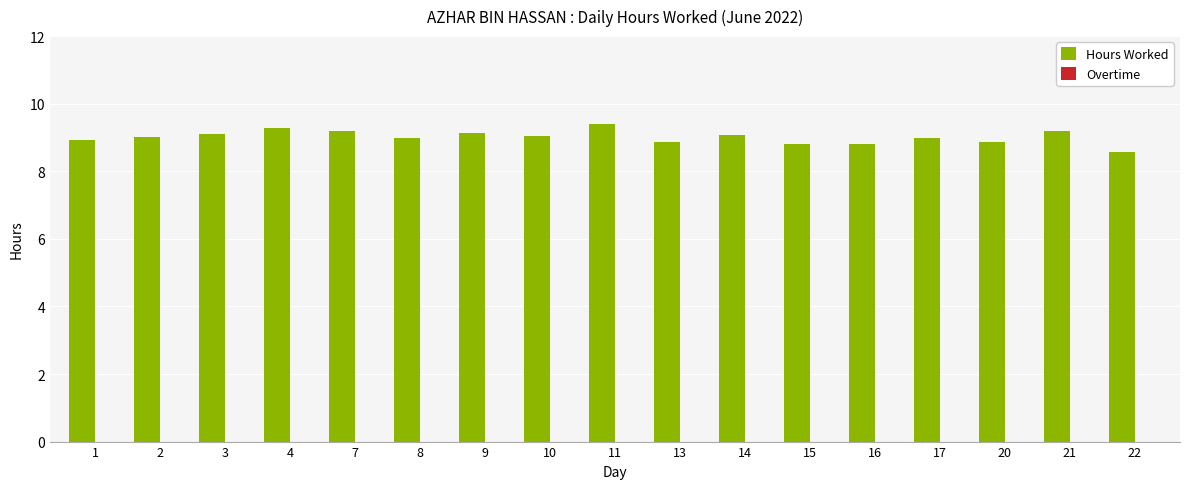

True or false: the data shows 12.7 at 21.

False